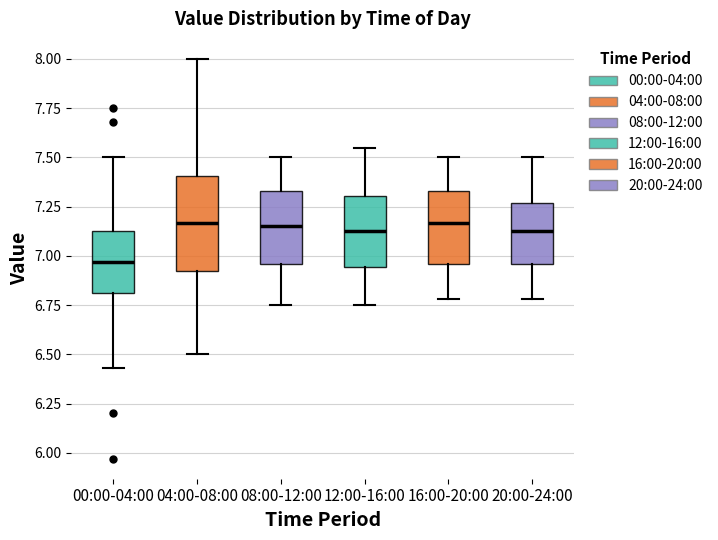

Reading left to right, transcribe this box plot: for each box, give where its median line is, the range the box spans, and where its two whiskers end, as read against the y-axis. The values are not printed on the chart, so give them approximately, as read against the axis.

00:00-04:00: median 6.95, box 6.80 to 7.15, whiskers 6.45 to 7.50
04:00-08:00: median 7.15, box 6.95 to 7.40, whiskers 6.50 to 8.00
08:00-12:00: median 7.15, box 6.95 to 7.35, whiskers 6.75 to 7.50
12:00-16:00: median 7.15, box 6.95 to 7.30, whiskers 6.75 to 7.55
16:00-20:00: median 7.15, box 6.95 to 7.35, whiskers 6.80 to 7.50
20:00-24:00: median 7.15, box 6.95 to 7.25, whiskers 6.80 to 7.50